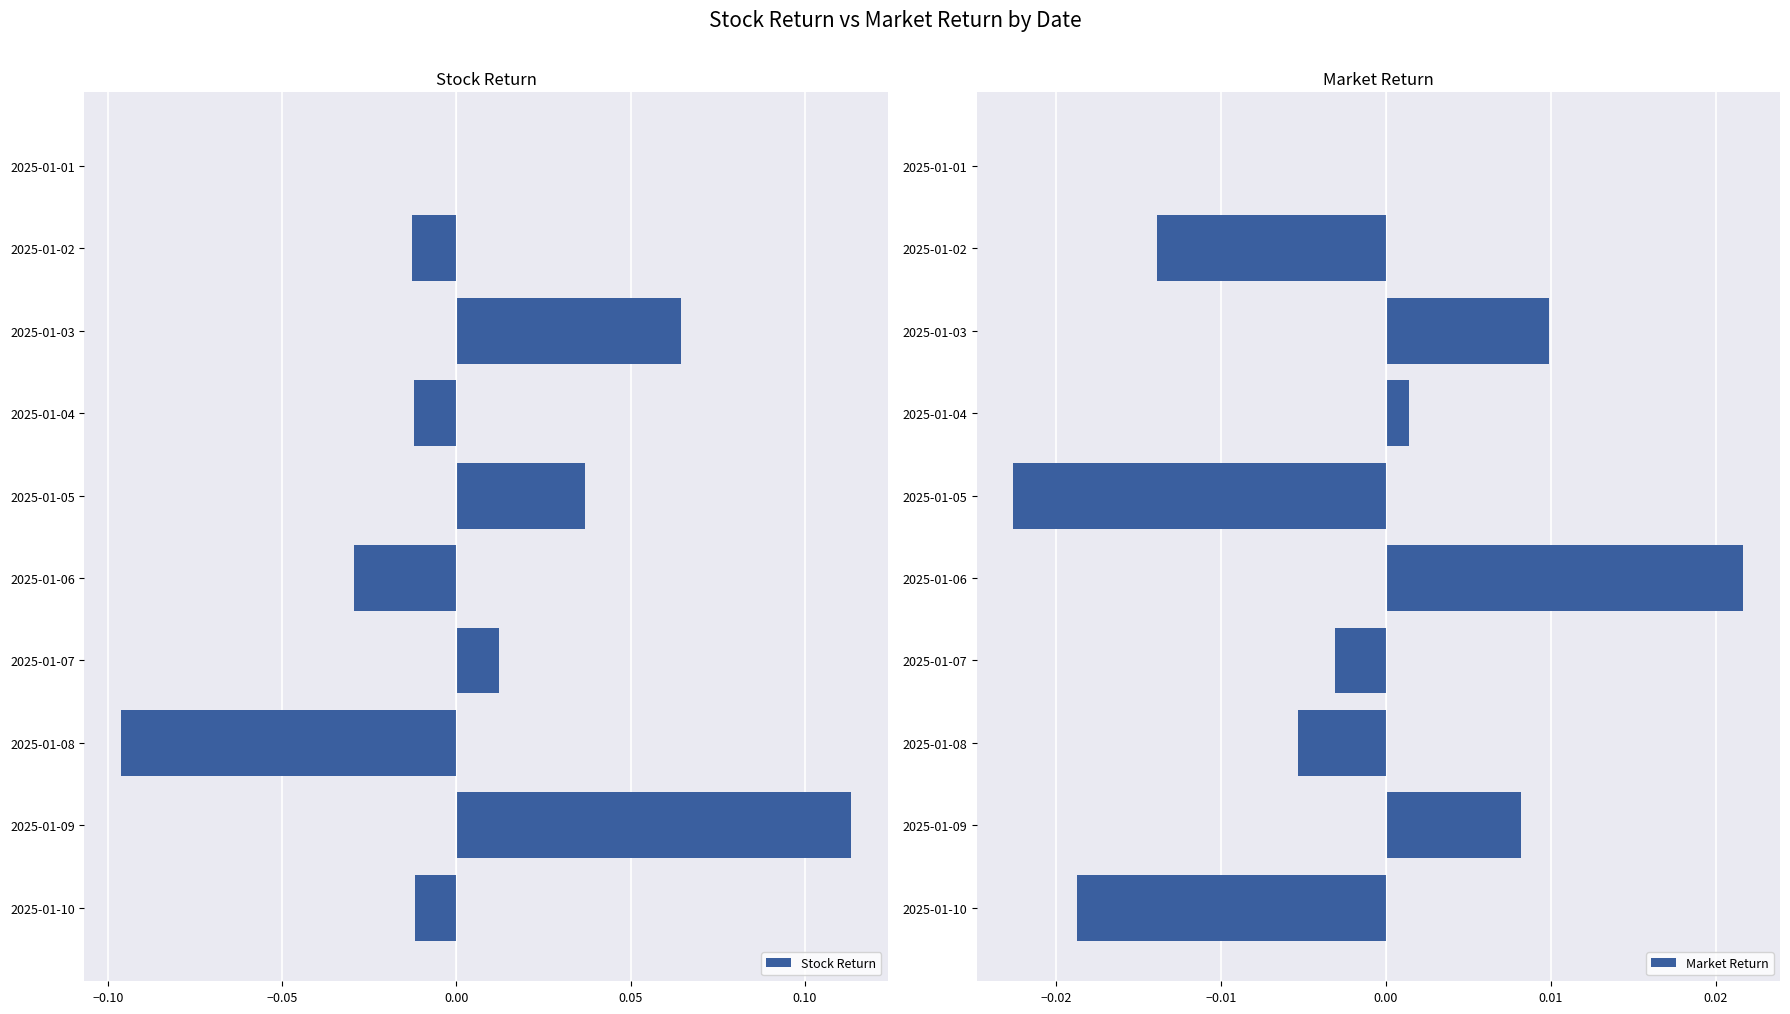

What are all the series names shown in the legend?

Stock Return, Market Return